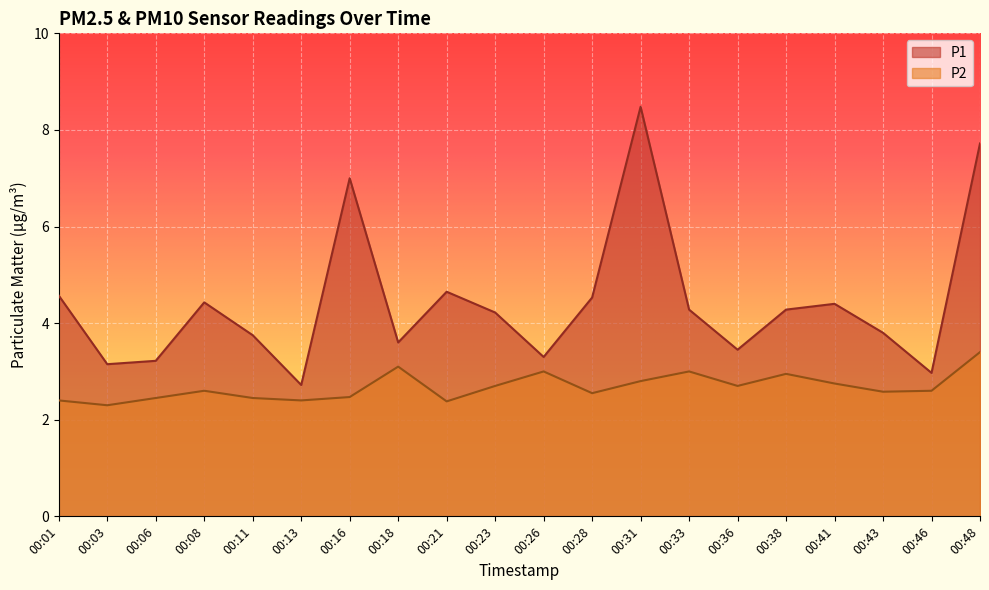

True or false: P1 and P2 intersect in this chart.

False